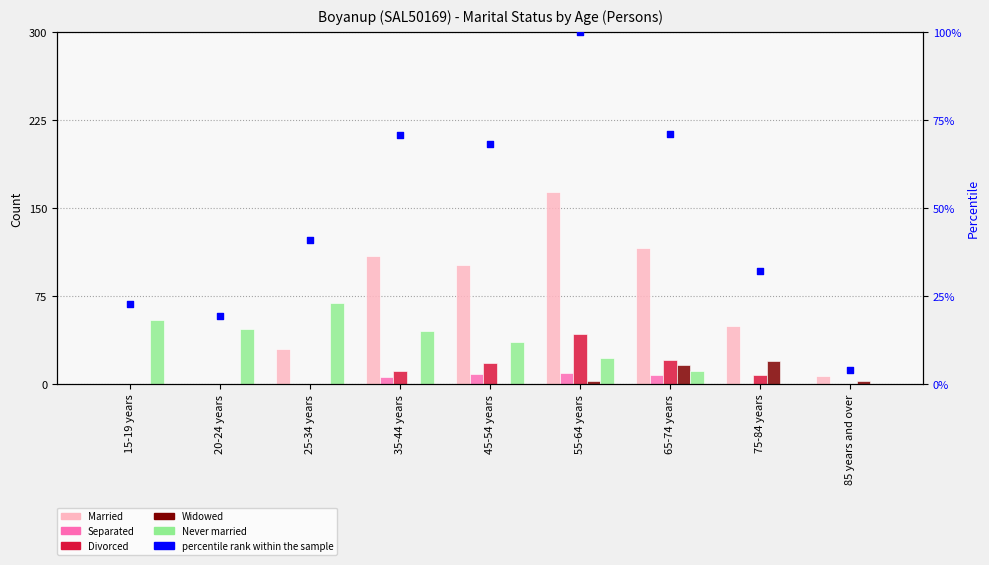

Which series reaches the minimum Y coordinate?

Married